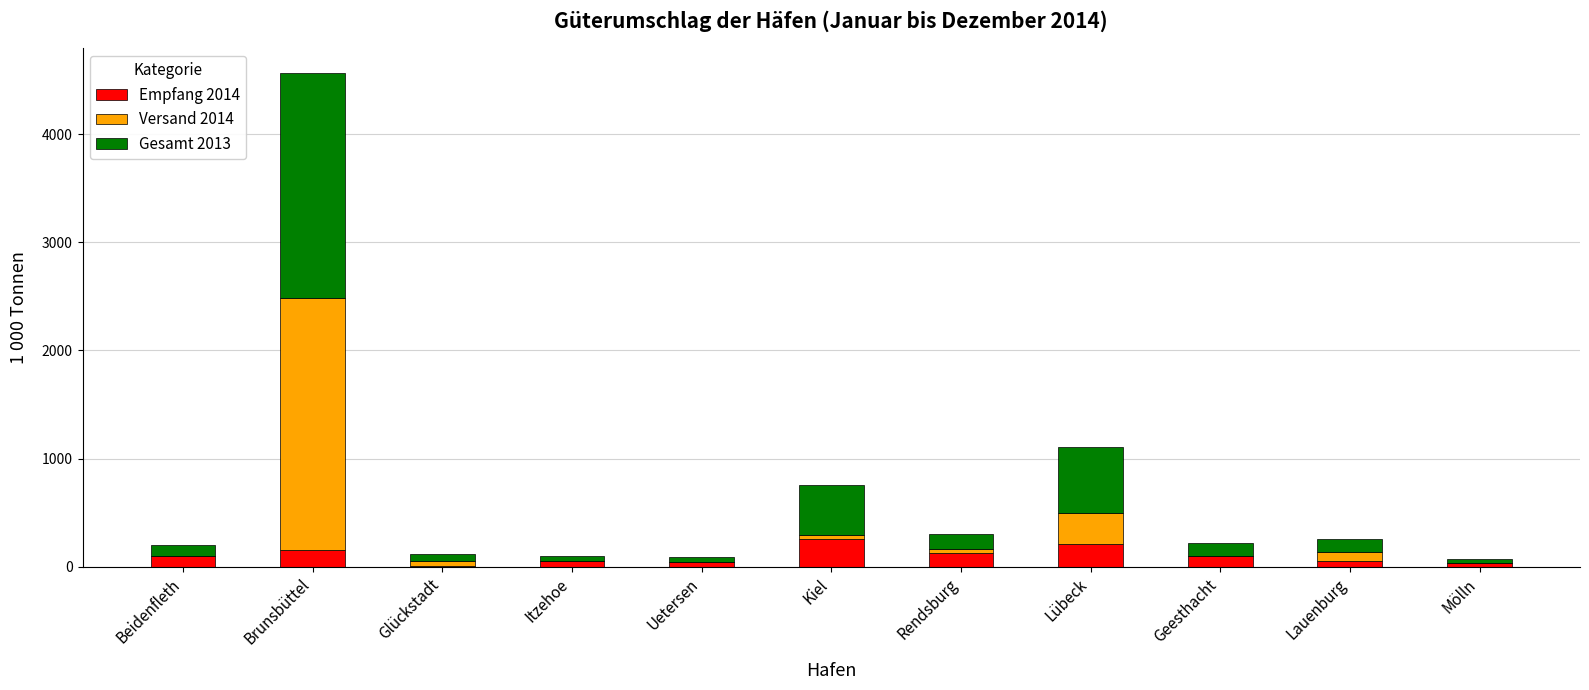

What is the maximum value for Empfang 2014?

258.2